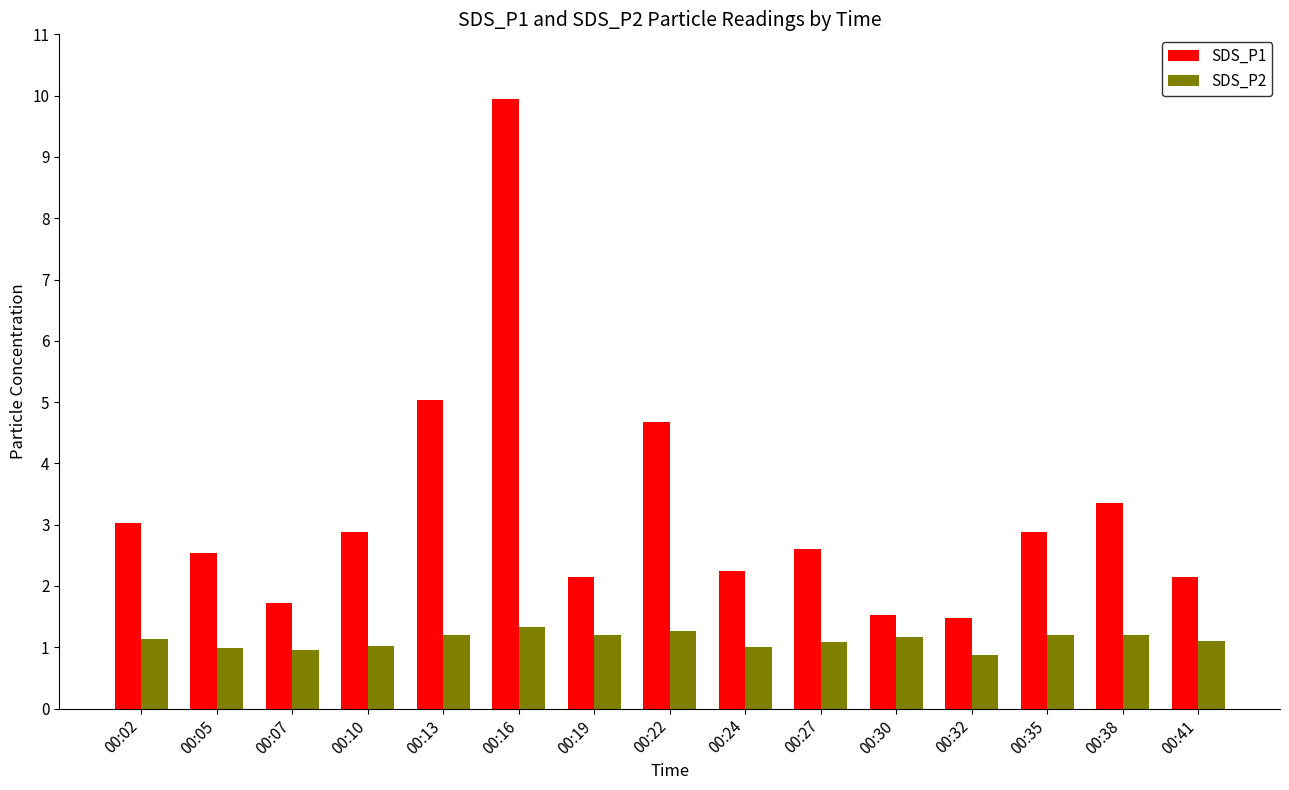

Rank the series by their maximum value, from highest to lowest.

SDS_P1, SDS_P2